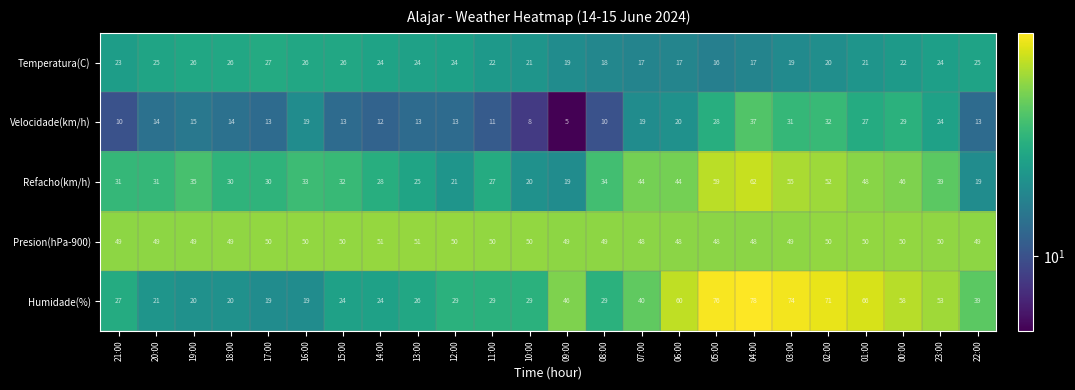

What is the average value of the Presion(hPa-900) series?

49